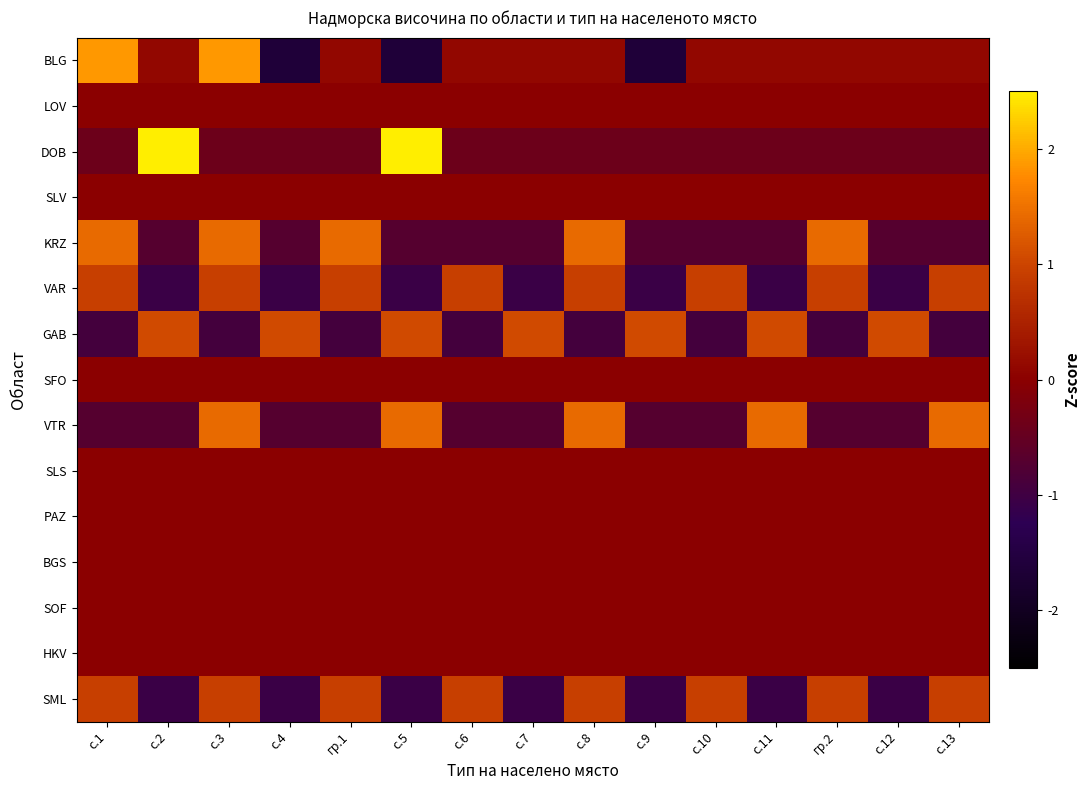

Rank the series by their maximum value, from lowest to highest.

LOV, SLV, SFO, SLS, PAZ, BGS, SOF, HKV, VAR, SML, GAB, VTR, KRZ, BLG, DOB